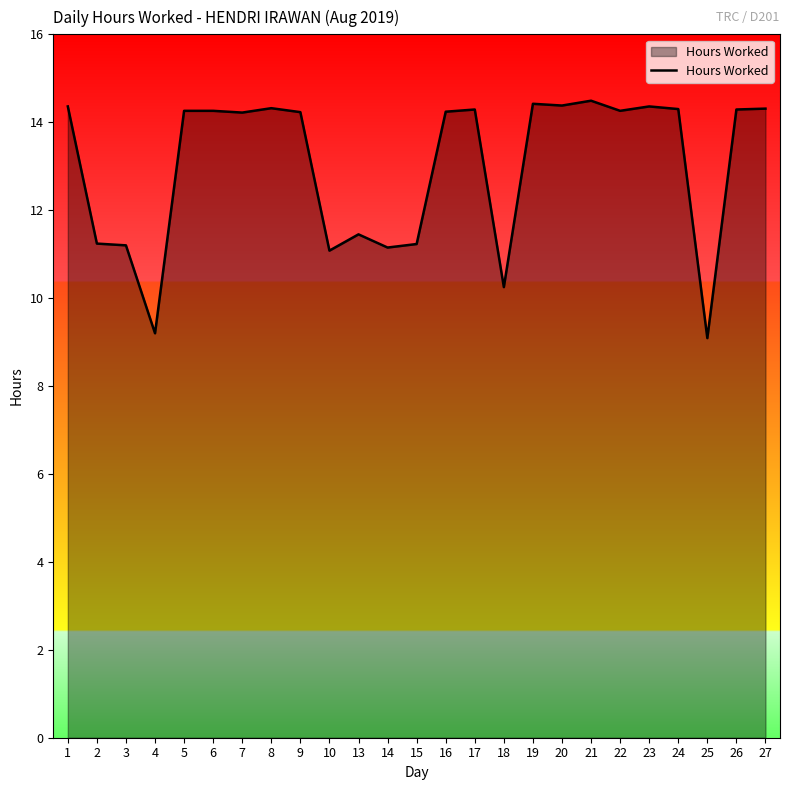

Between 15 and 21, which is larger?

21